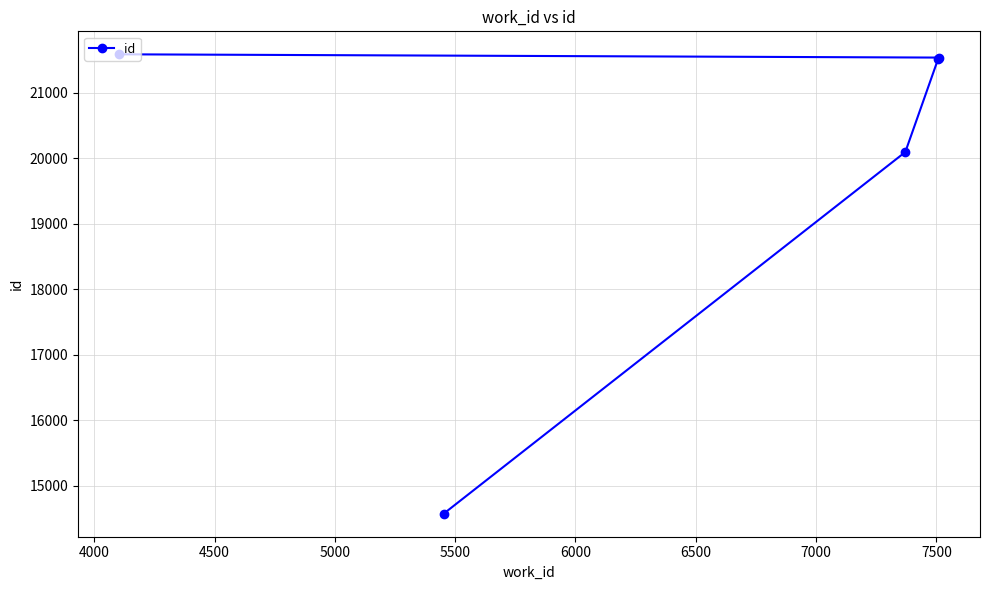

How many values exceed 21520?

2